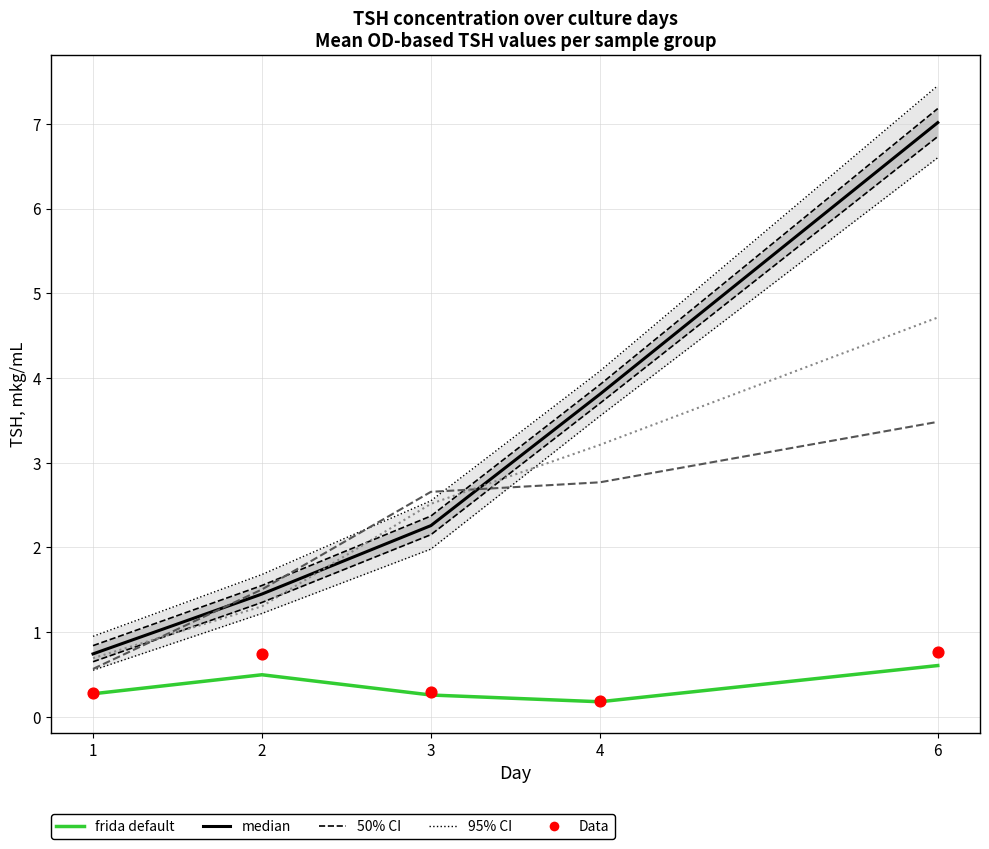

At how many categories does at least one series exceed 6?

1